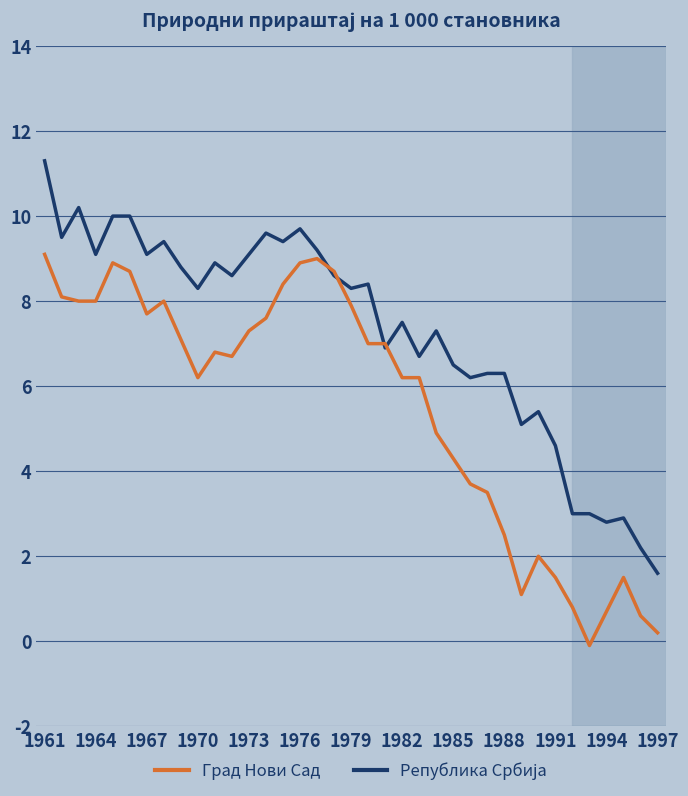

What is the sum of all Град Нови Сад values?

204.7